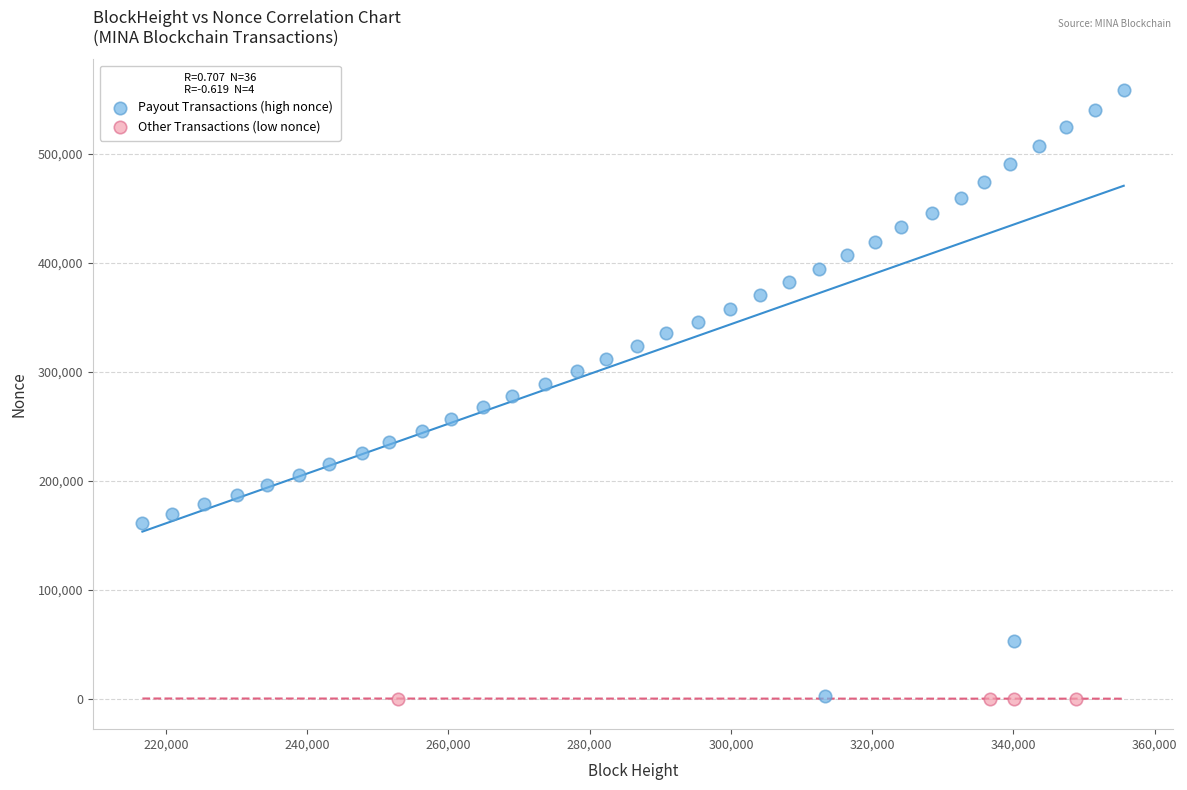

Which series has the largest Y range (max minus min)?

Payout Transactions (high nonce)